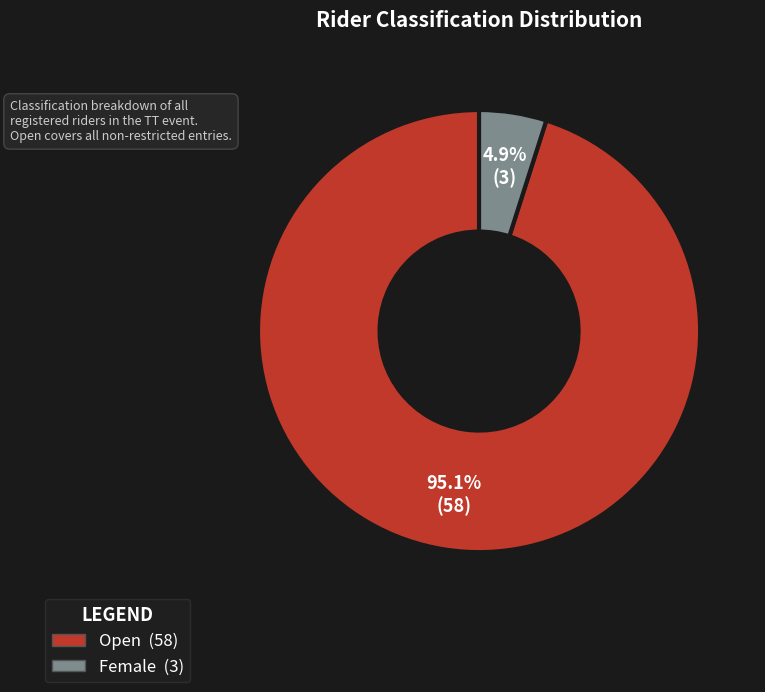

Is there any slice that represents more than half of the pie?

Yes